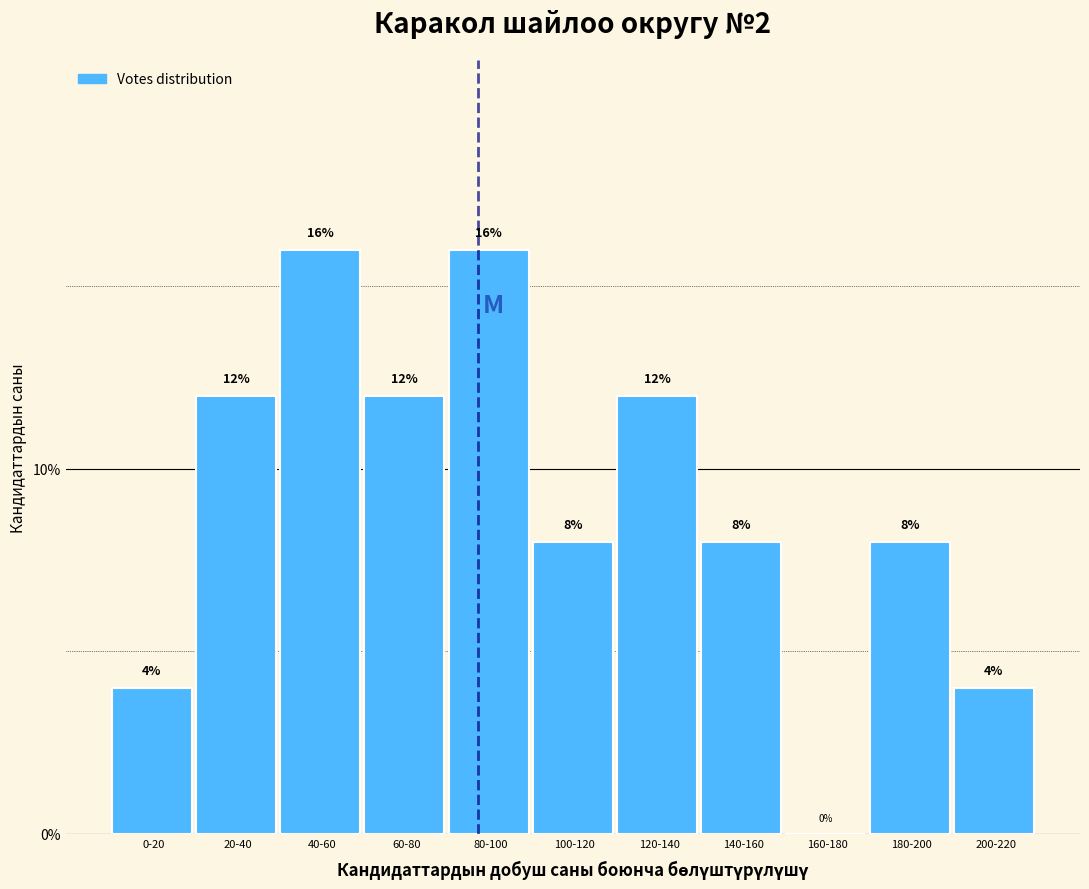

Reading left to right, what are all the values shown in this chart?

0-20=4	20-40=12	40-60=16	60-80=12	80-100=16	100-120=8	120-140=12	140-160=8	160-180=0	180-200=8	200-220=4